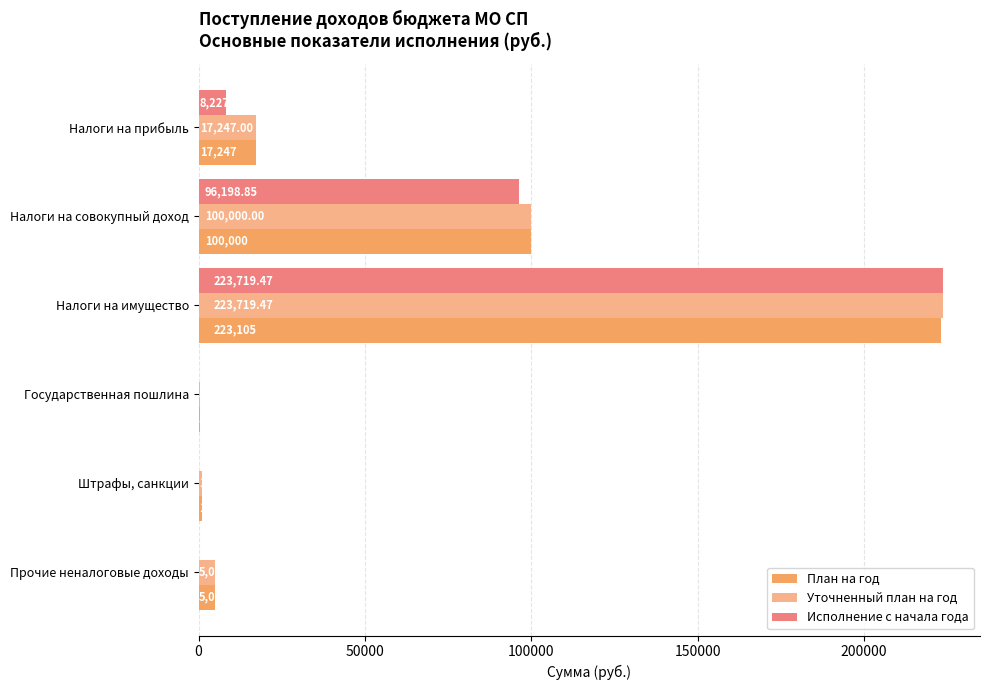

At which category is the sum across all series the highest?

Налоги на имущество